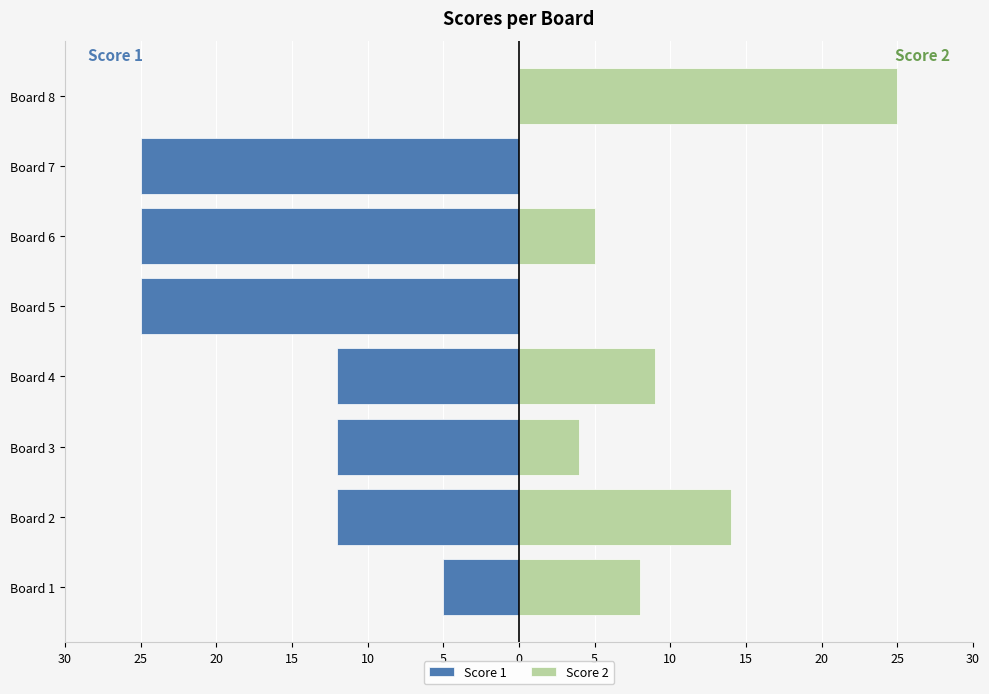

What is the sum of all Score 2 values?

65